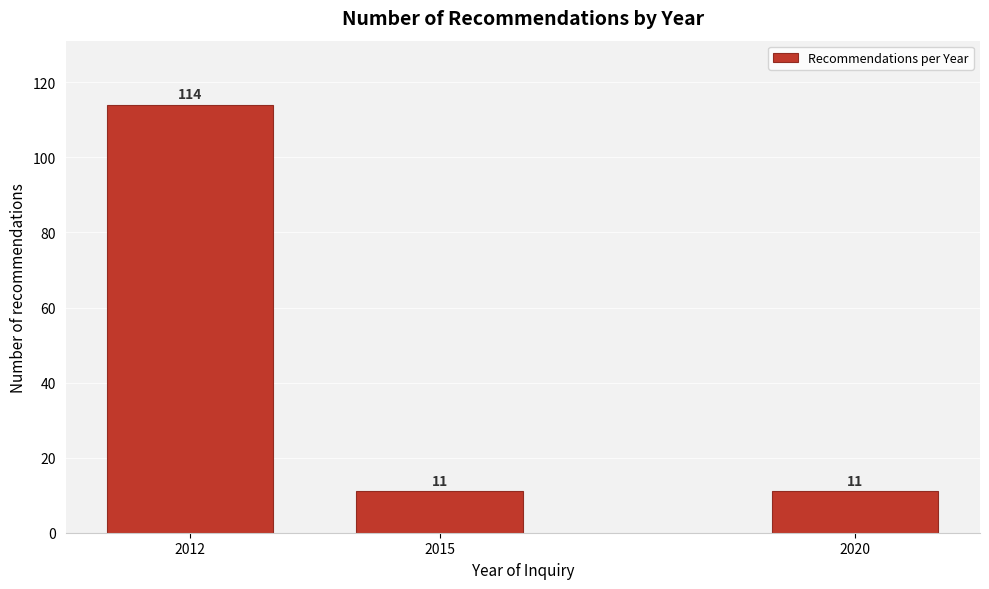

Reading left to right, extract all data points from this chart.

114	11	11